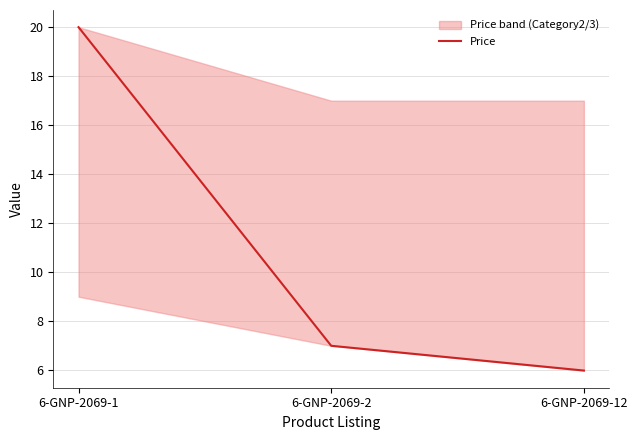

What is the value of the 3rd point from the left?

6.0